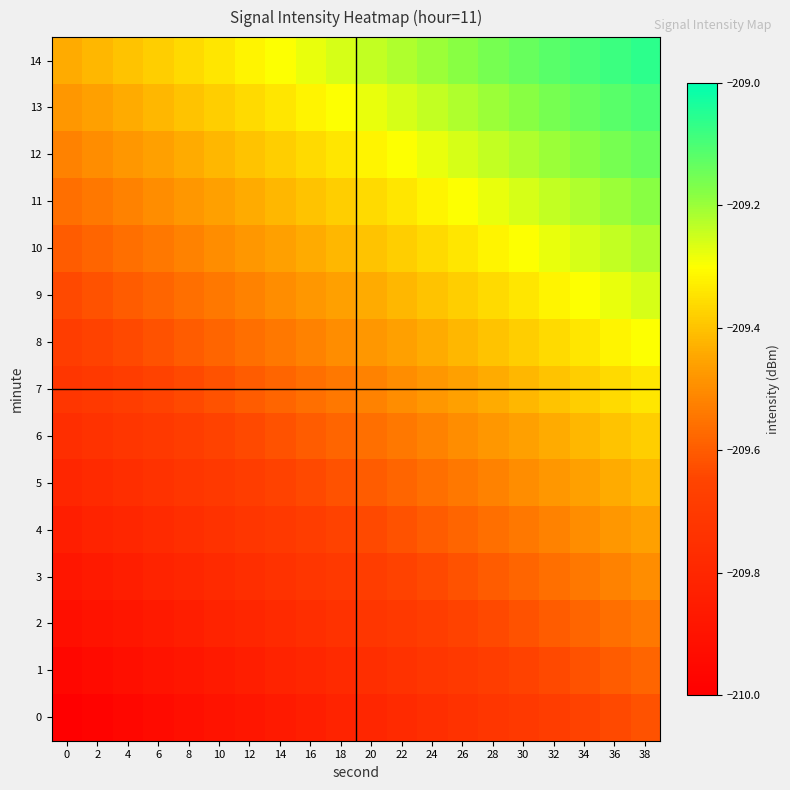

How many series are shown in this chart?

15